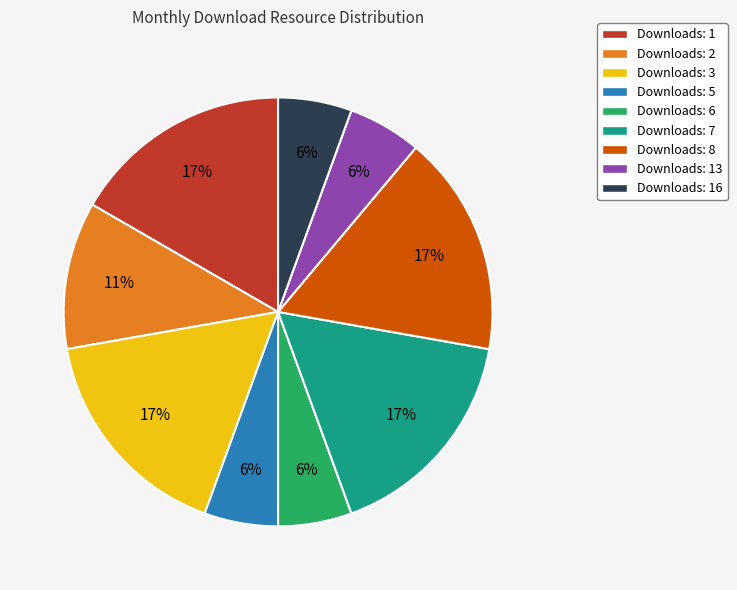

To the nearest percent, what is the difference between the largest and smallest slice percentages?

11%